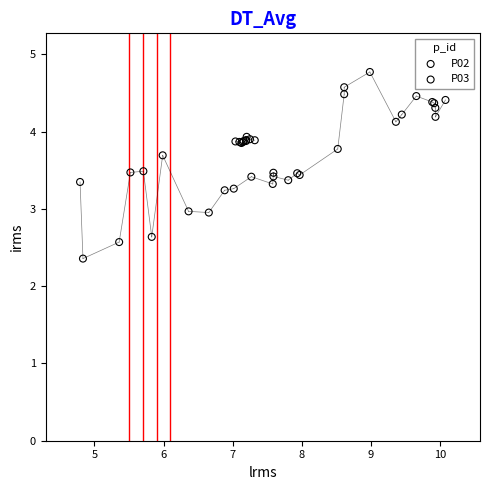

Which series reaches the maximum Y coordinate?

P03